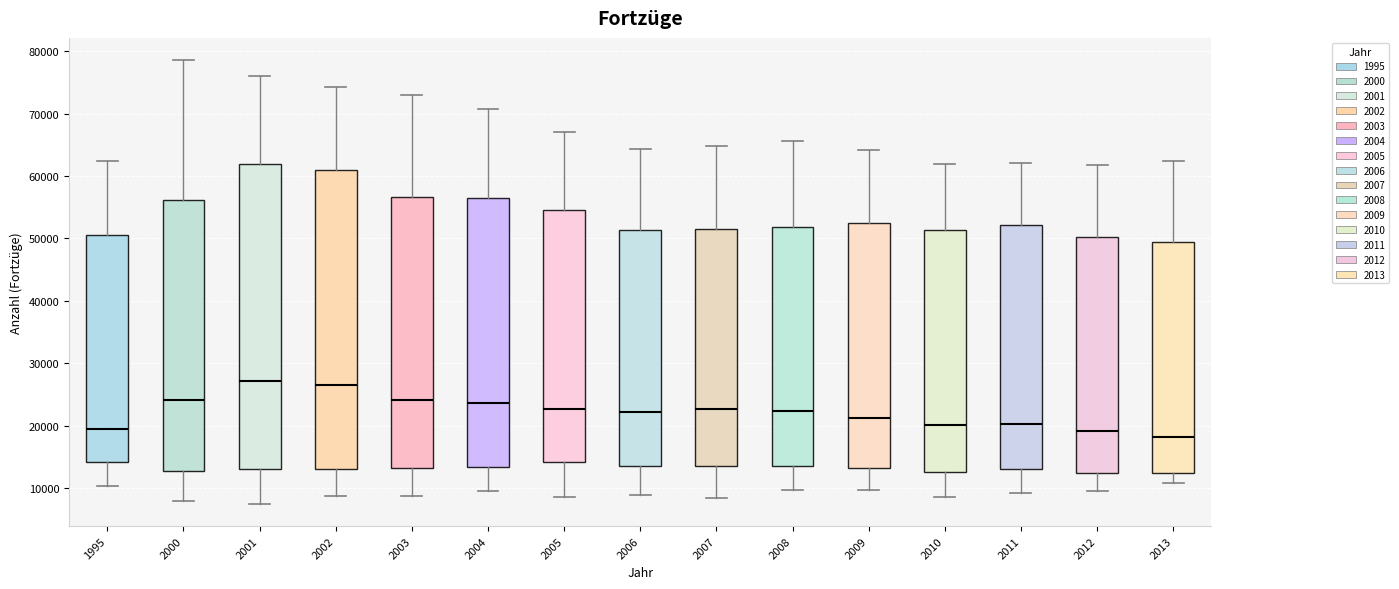

Reading left to right, read every box against the y-axis: the position of its median line, the range the box covers, and the ends of its whiskers. The values are not printed on the chart, so give them approximately, as read against the axis.

1995: median 20000, box 14000 to 51000, whiskers 10000 to 62000
2000: median 24000, box 13000 to 56000, whiskers 8000 to 79000
2001: median 27000, box 13000 to 62000, whiskers 7000 to 76000
2002: median 27000, box 13000 to 61000, whiskers 9000 to 74000
2003: median 24000, box 13000 to 57000, whiskers 9000 to 73000
2004: median 24000, box 13000 to 56000, whiskers 10000 to 71000
2005: median 23000, box 14000 to 55000, whiskers 9000 to 67000
2006: median 22000, box 14000 to 51000, whiskers 9000 to 64000
2007: median 23000, box 14000 to 52000, whiskers 8000 to 65000
2008: median 22000, box 14000 to 52000, whiskers 10000 to 66000
2009: median 21000, box 13000 to 52000, whiskers 10000 to 64000
2010: median 20000, box 13000 to 51000, whiskers 9000 to 62000
2011: median 20000, box 13000 to 52000, whiskers 9000 to 62000
2012: median 19000, box 12000 to 50000, whiskers 10000 to 62000
2013: median 18000, box 12000 to 49000, whiskers 11000 to 62000